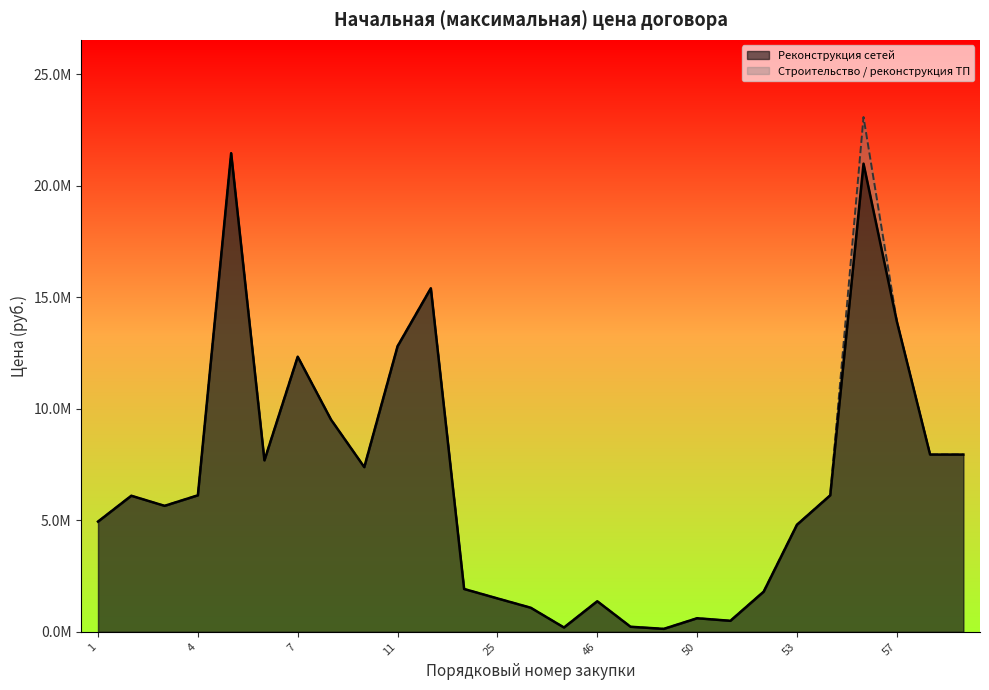

What is the average value of the Реконструкция сетей электроснабжения series?

6682658.3